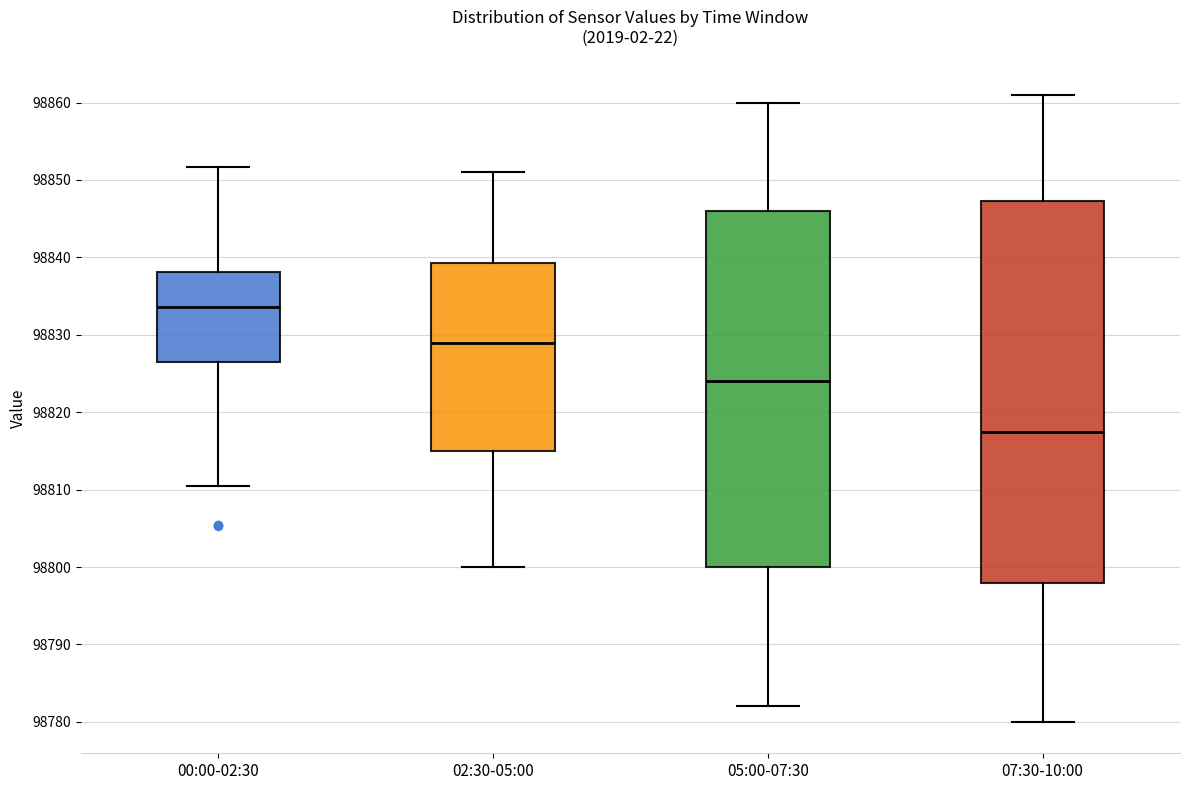

Reading left to right, transcribe this box plot: for each box, give where its median line is, the range the box spans, and where its two whiskers end, as read against the y-axis. The values are not printed on the chart, so give them approximately, as read against the axis.

00:00-02:30: median 98834, box 98827 to 98838, whiskers 98811 to 98852
02:30-05:00: median 98829, box 98815 to 98839, whiskers 98800 to 98851
05:00-07:30: median 98824, box 98800 to 98846, whiskers 98782 to 98860
07:30-10:00: median 98818, box 98798 to 98847, whiskers 98780 to 98861